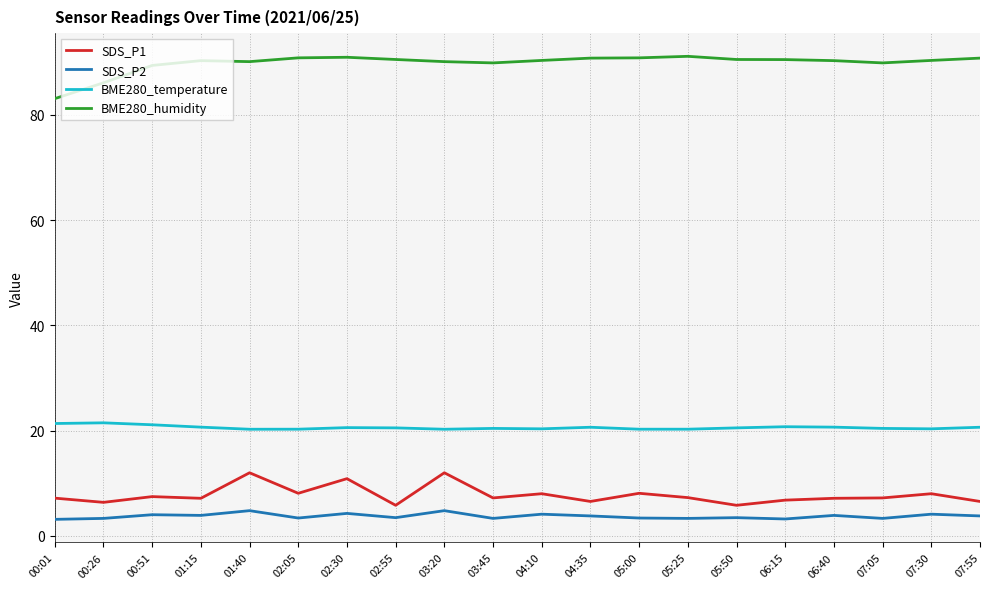

What is the highest value of the BME280_temperature series?

21.5